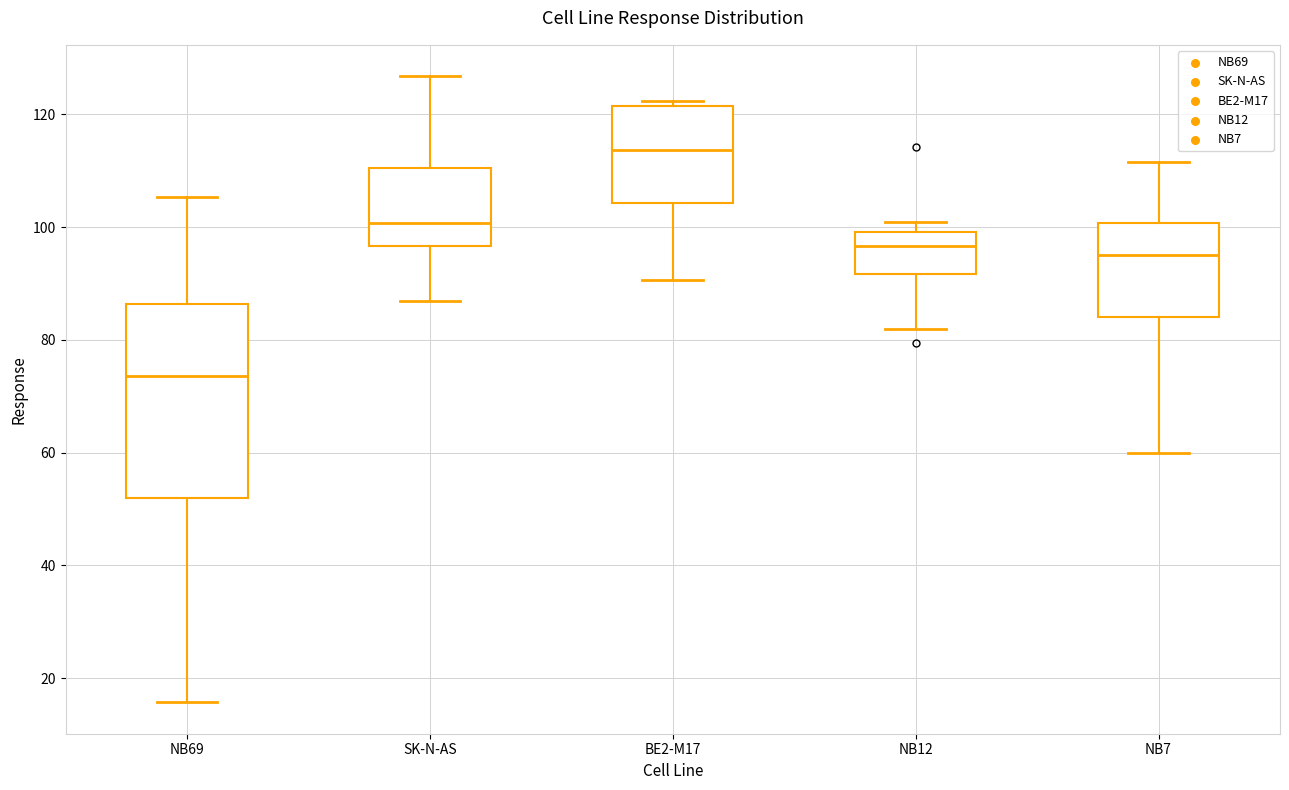

Which box has the highest median line?

BE2-M17